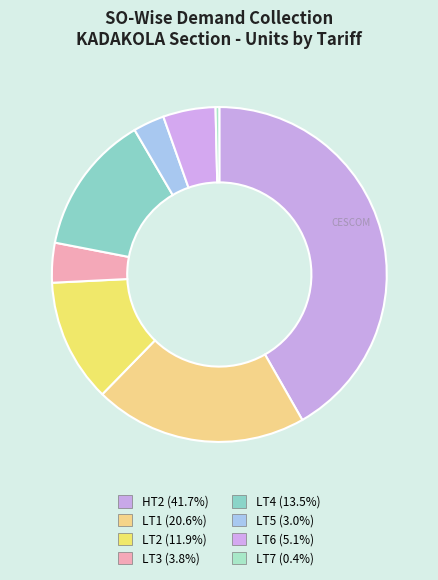

To the nearest percent, what portion does LT6 represent?

5%